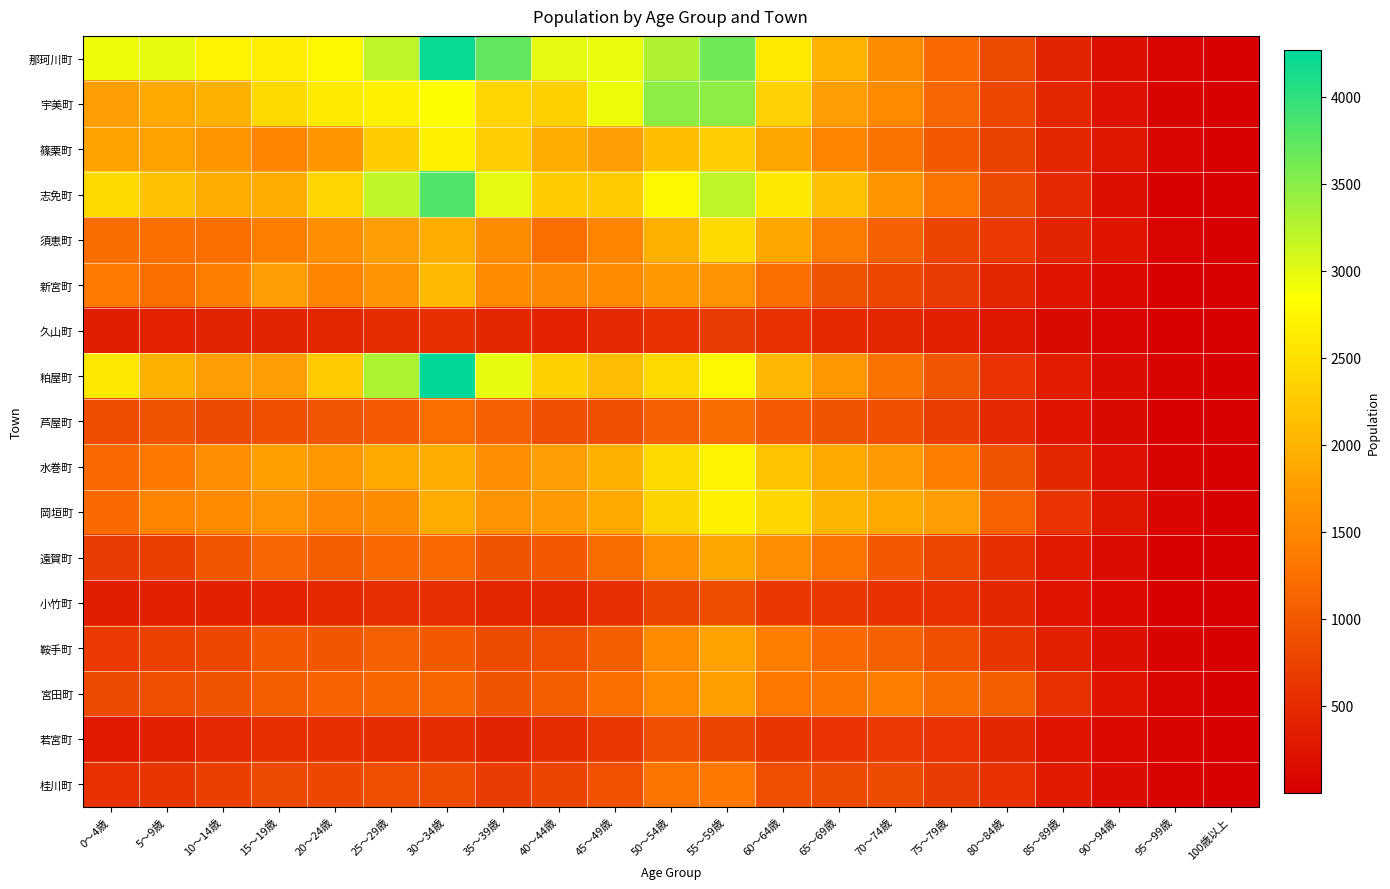

What is the total value across all series at 25～29歳?

28353